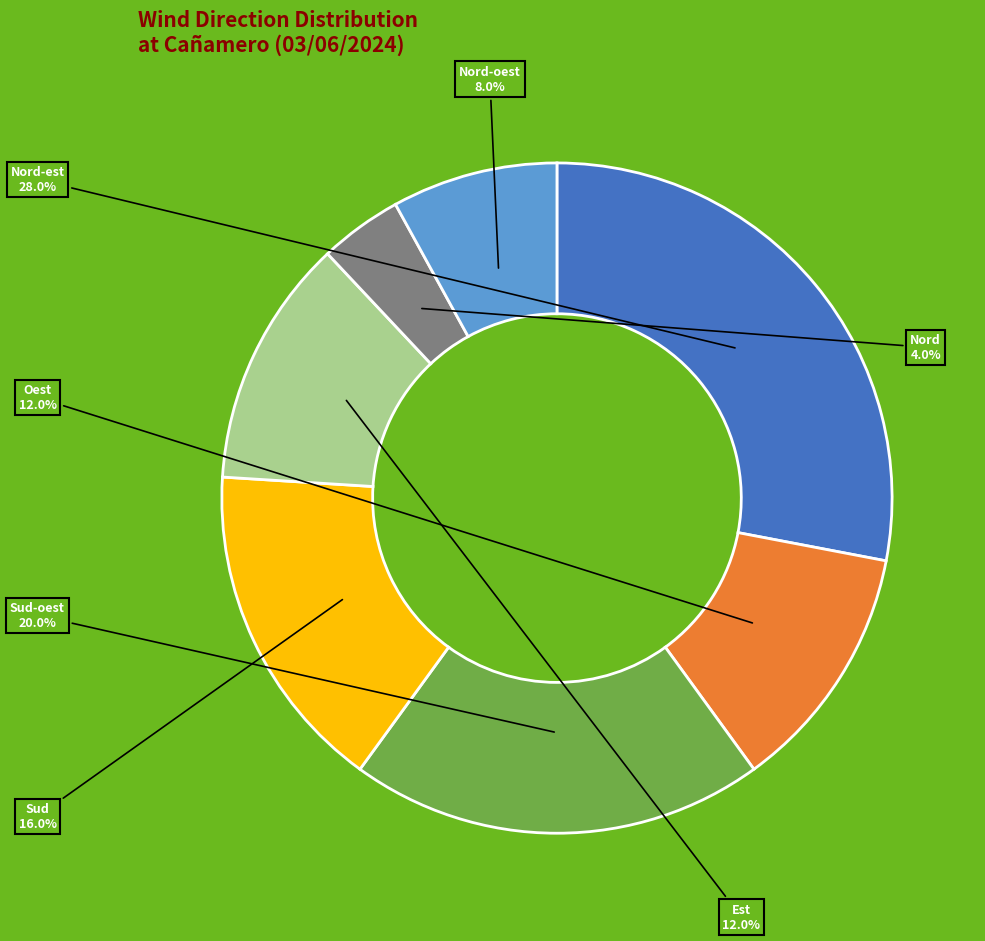

Which has a higher value, Sud-oest or Nord-est?

Nord-est